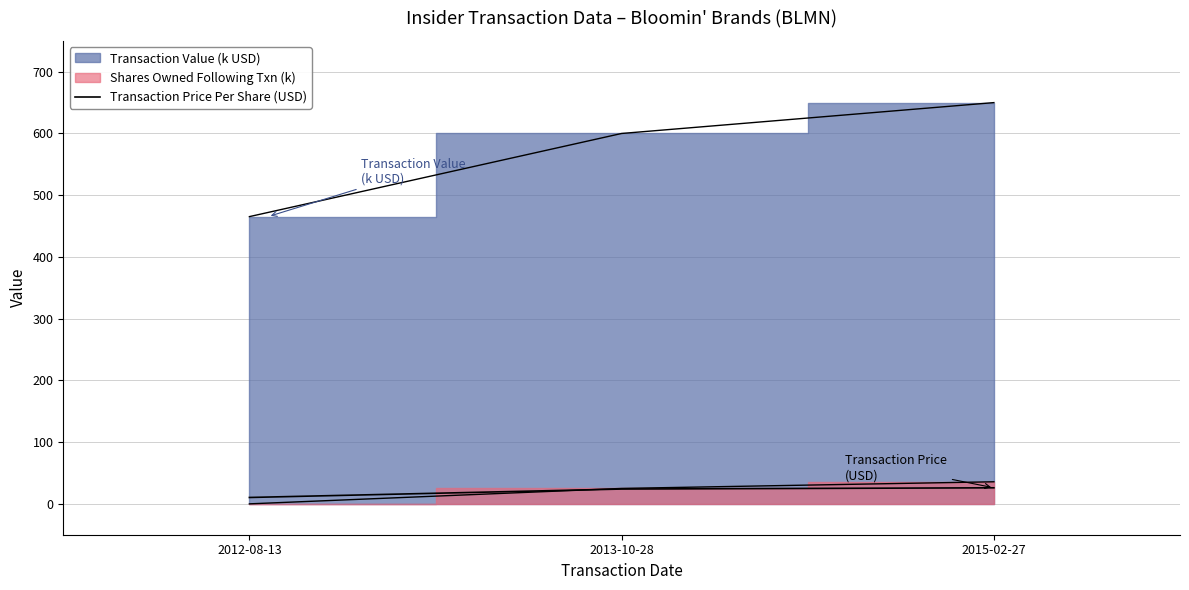

Reading right to left, what are all the values shown in this chart?

26.0	24.0	10.3